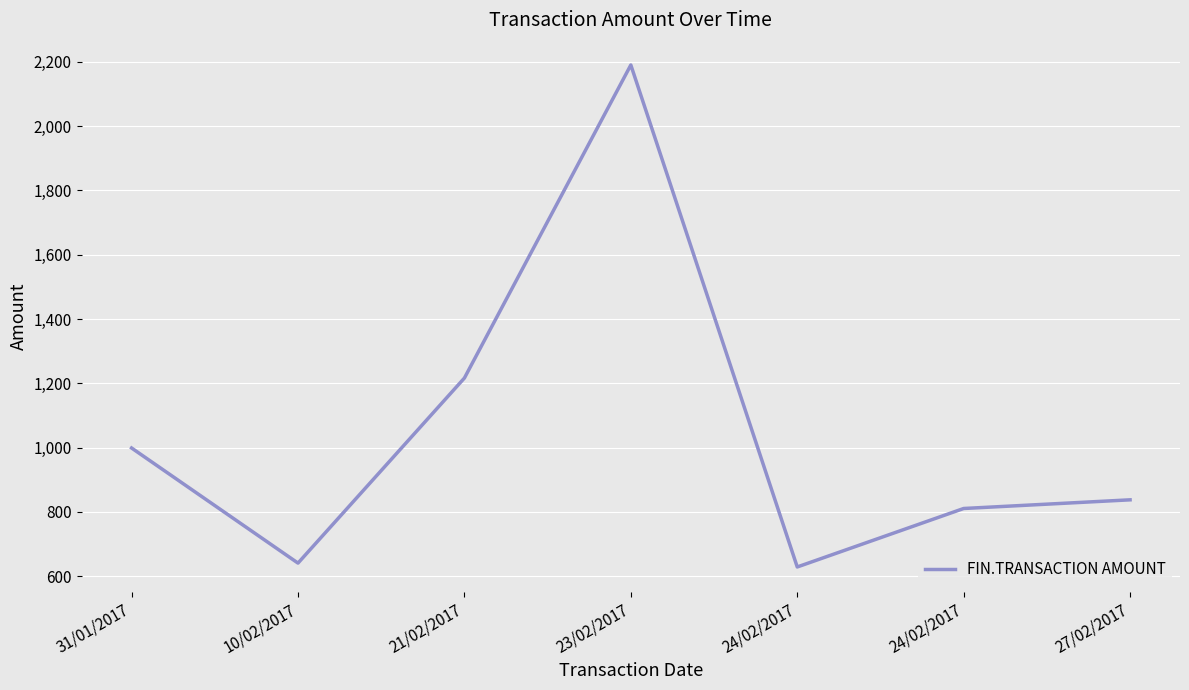

The value at 24/02/2017 is 628.8. True or false?

True